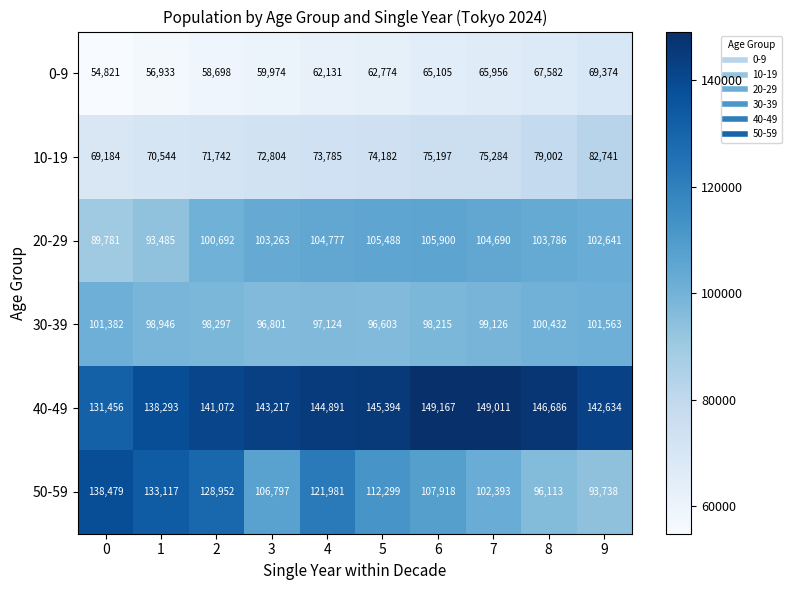

Count the number of categories in the chart.

10